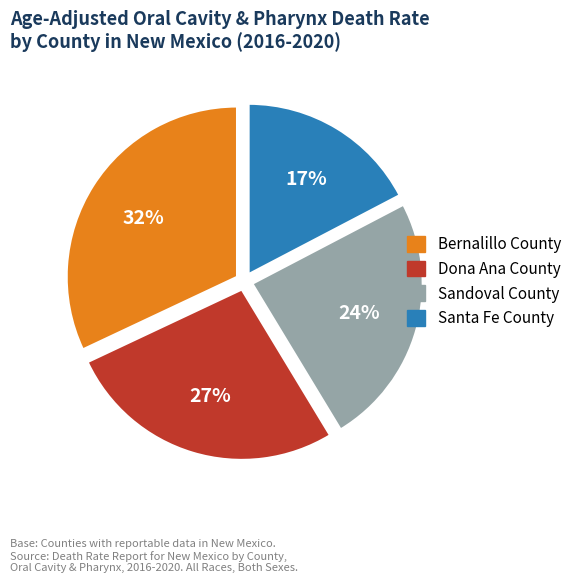

Is it true that Santa Fe County is 3% of the pie?

False